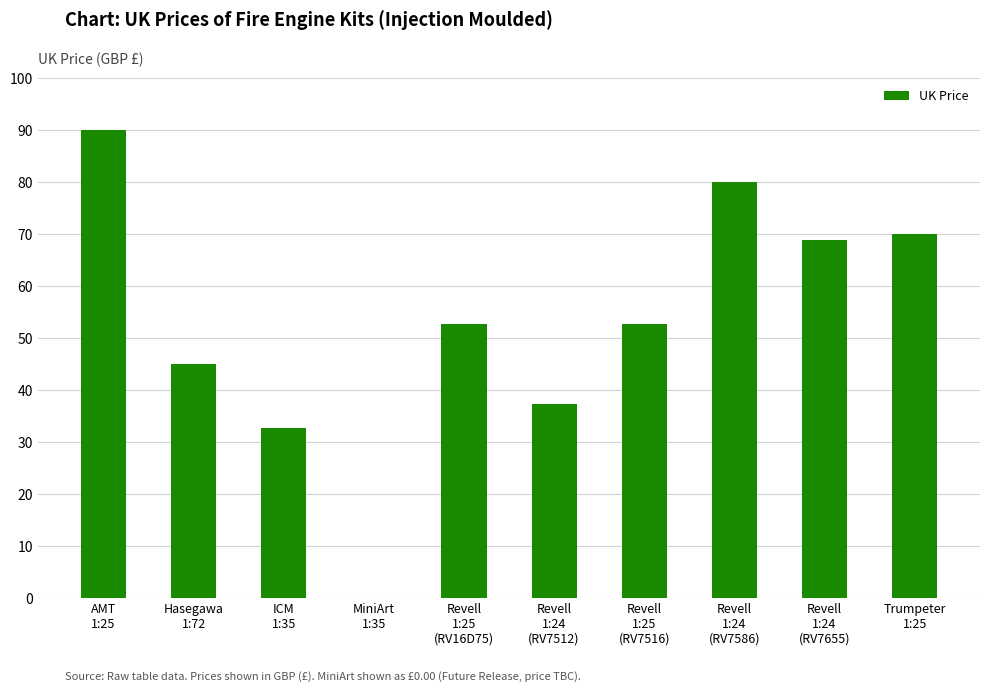

What value does the data have at Revell
1:24
(RV7586)?

80.0